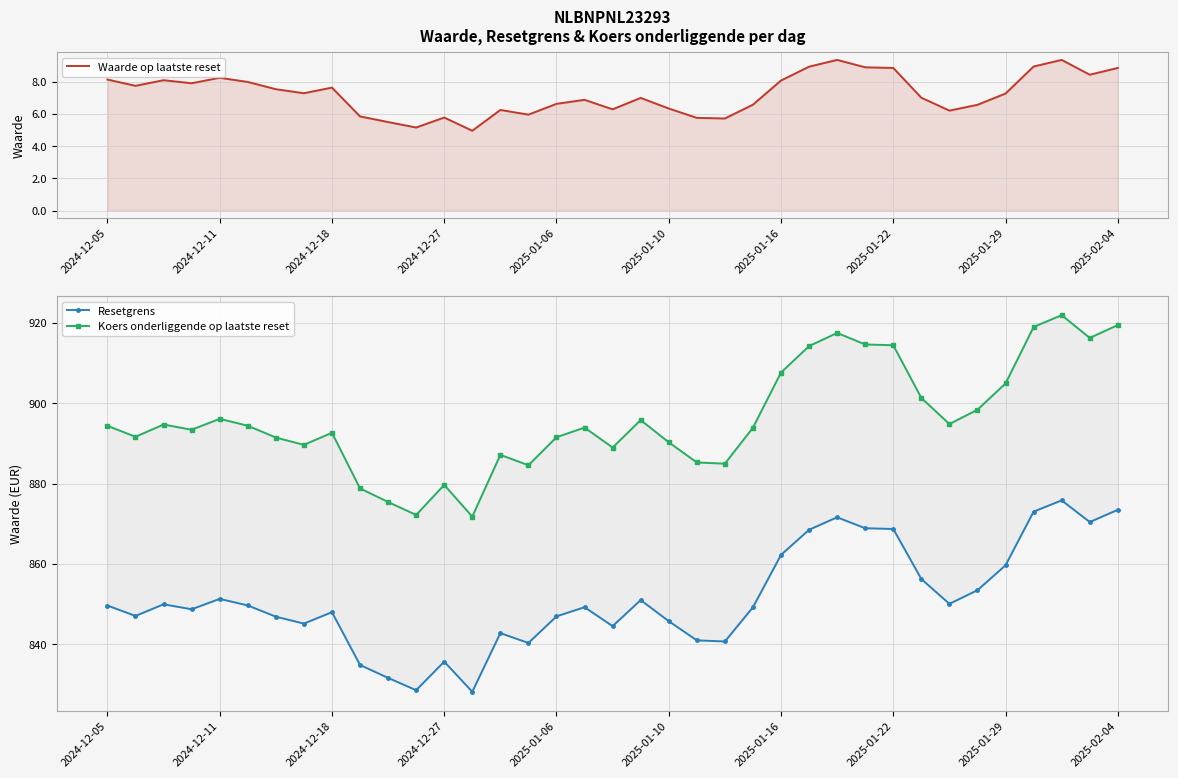

List the labels in order of Resetgrens value, smallest first.

13, 11, 10, 2025-02-04, 12, 15, 22, 21, 14, 18, 2025-01-22, 20, 2025-01-16, 16, 2024-12-11, 2025-01-29, 2024-12-27, 23, 17, 2024-12-05, 2025-01-10, 2024-12-18, 30, 19, 2025-01-06, 31, 29, 32, 24, 25, 28, 27, 35, 26, 33, 36, 34